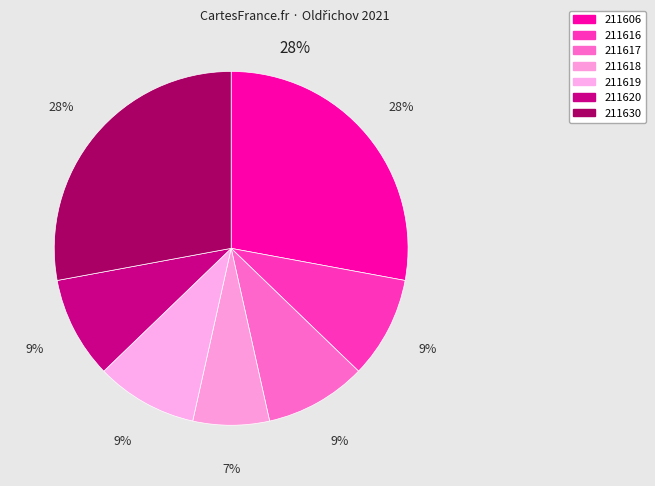

To the nearest percent, what is the average slice percentage?

14%